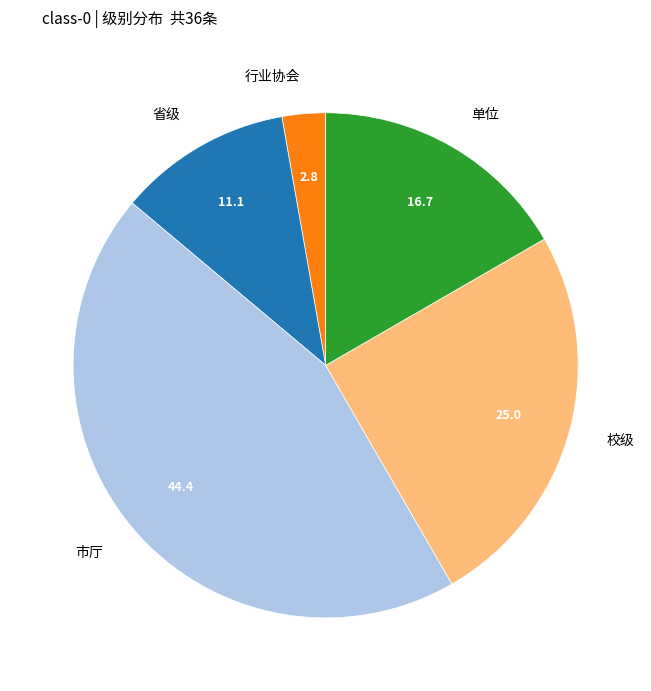

Do 校级 and 行业协会 together represent more than half of the pie?

No